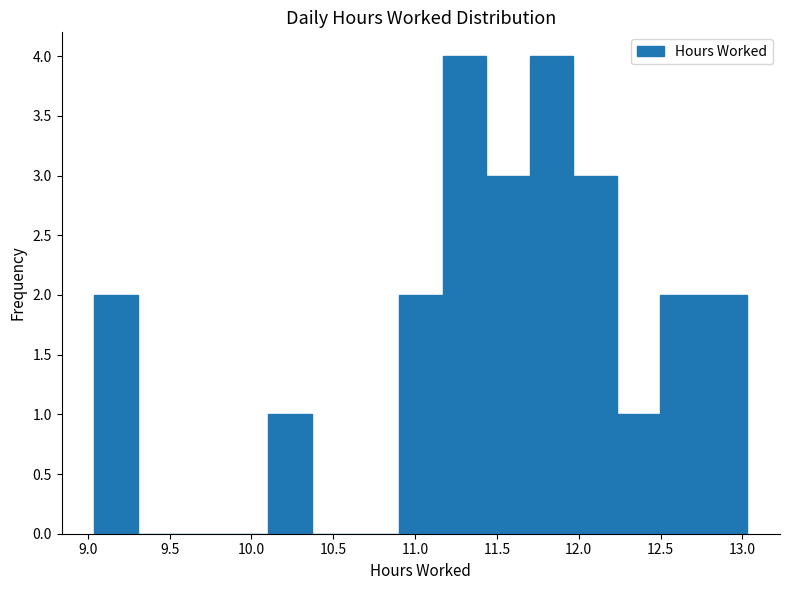

Reading left to right, list every bar in this chart as the range it spans on the x-axis followed by its height. Neither the bar edges nor the heights are printed on the chart, so give them approximately, as read against the axes.

9.05 to 9.30: 2
9.30 to 9.55: 0
9.55 to 9.85: 0
9.85 to 10.10: 0
10.10 to 10.35: 1
10.35 to 10.65: 0
10.65 to 10.90: 0
10.90 to 11.15: 2
11.15 to 11.45: 4
11.45 to 11.70: 3
11.70 to 11.95: 4
11.95 to 12.25: 3
12.25 to 12.50: 1
12.50 to 12.75: 2
12.75 to 13.05: 2